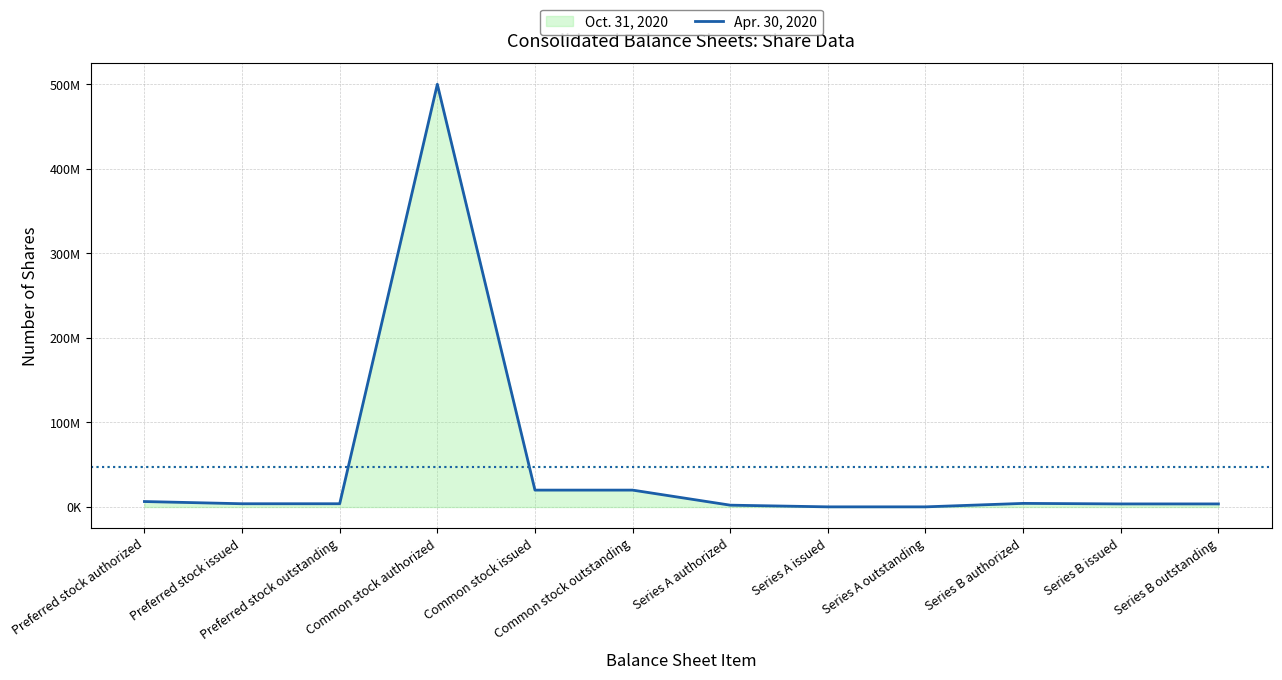

What is the smallest value displayed?

208704